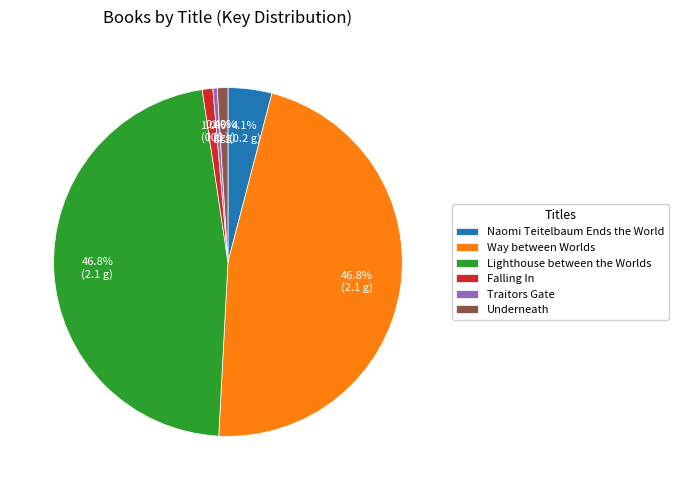

Count the number of slices in the pie.

6